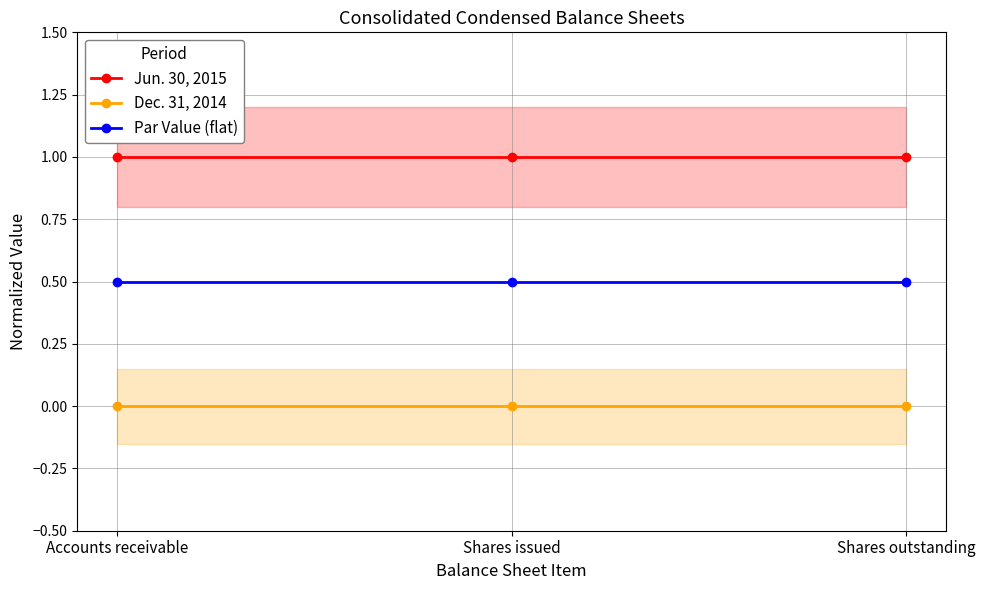

What value does the Jun. 30, 2015 series have at Accounts receivable?

1.0